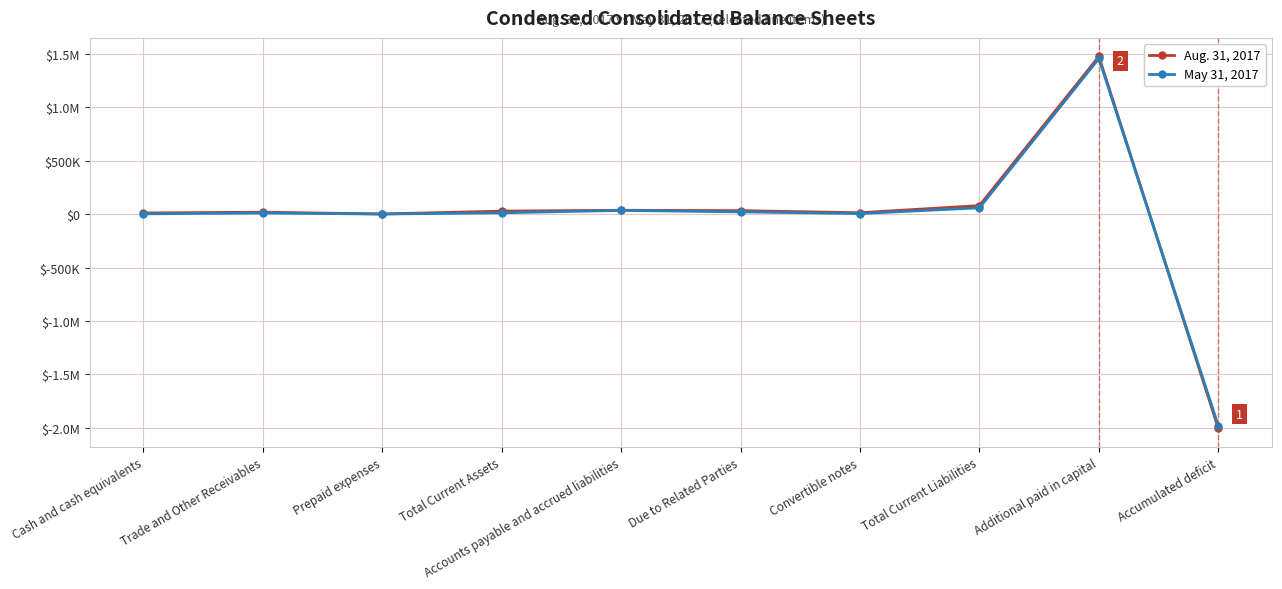

Is this an area chart (filled region under the line)?

No